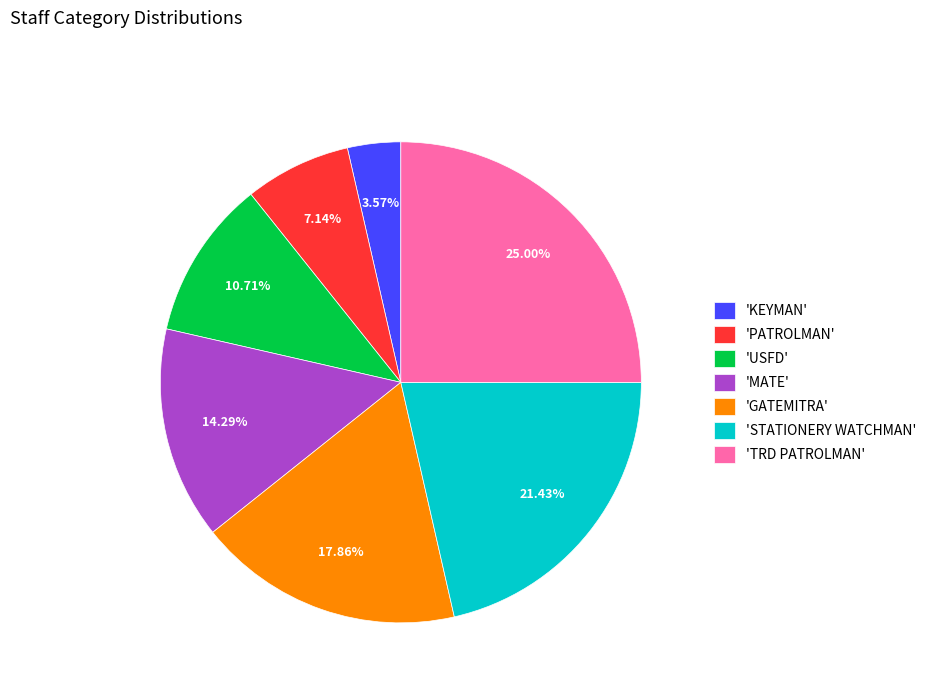

Rank the categories by value from highest to lowest.

'TRD PATROLMAN', 'STATIONERY WATCHMAN', 'GATEMITRA', 'MATE', 'USFD', 'PATROLMAN', 'KEYMAN'